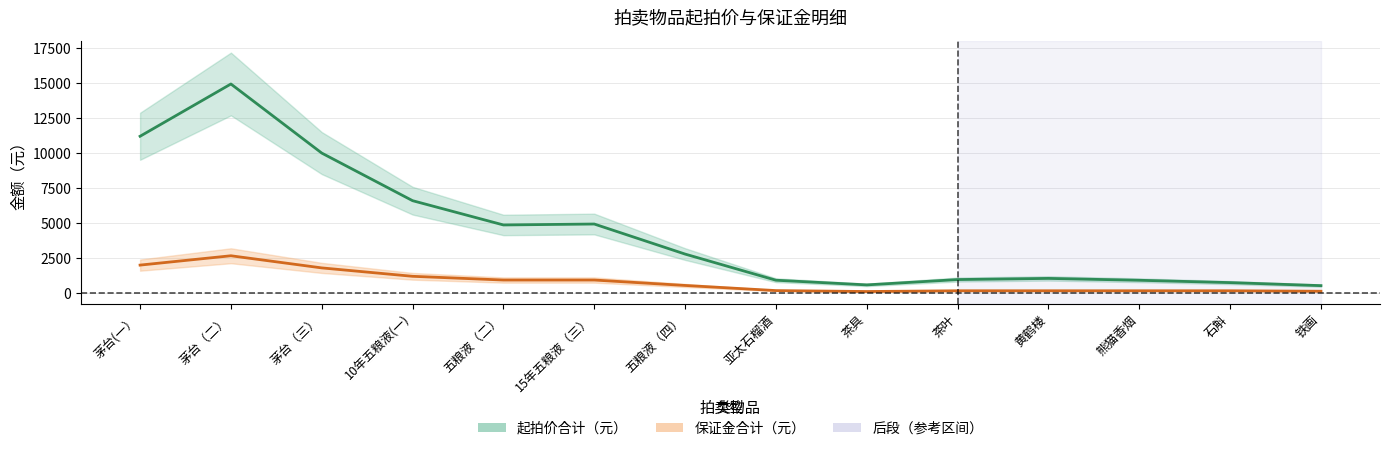

Between 亚太石榴酒 and 石斛, which series saw the biggest shift?

起拍价合计（元）